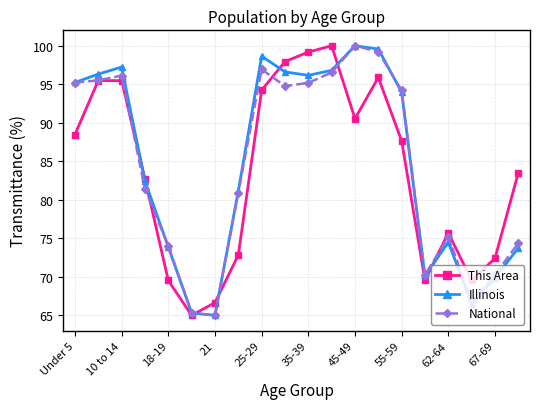

How many lines are shown in the chart?

3